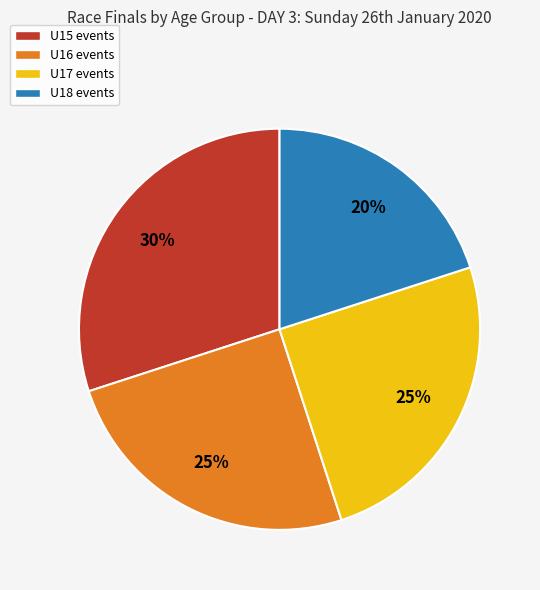

What percentage is the U18 events slice, to the nearest percent?

20%